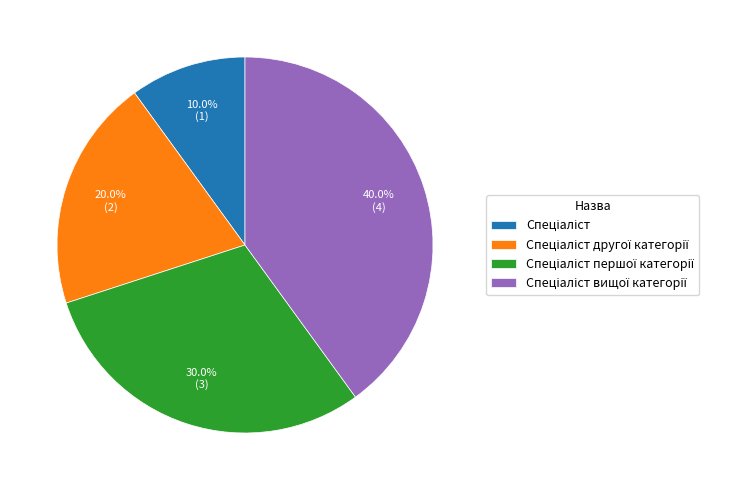

Does any single category account for the majority?

No